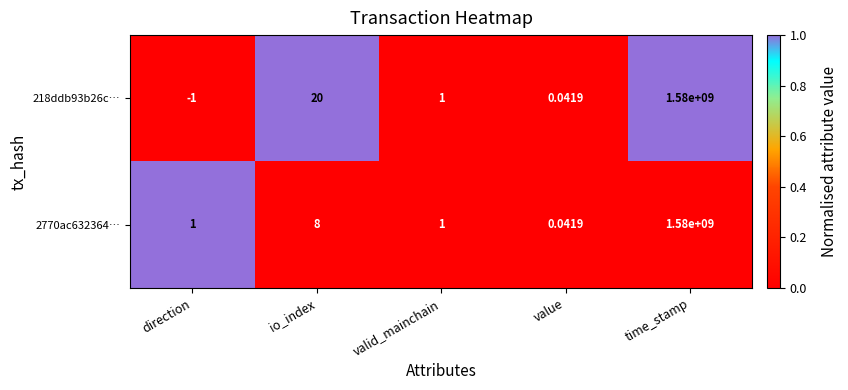

At which label does 218ddb93b26c… first exceed 1?

io_index